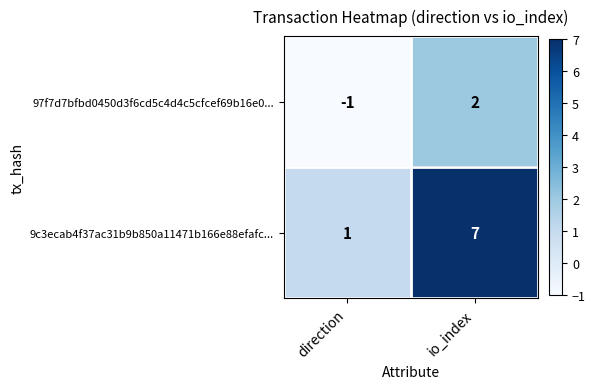

At which category is the sum across all series the highest?

io_index